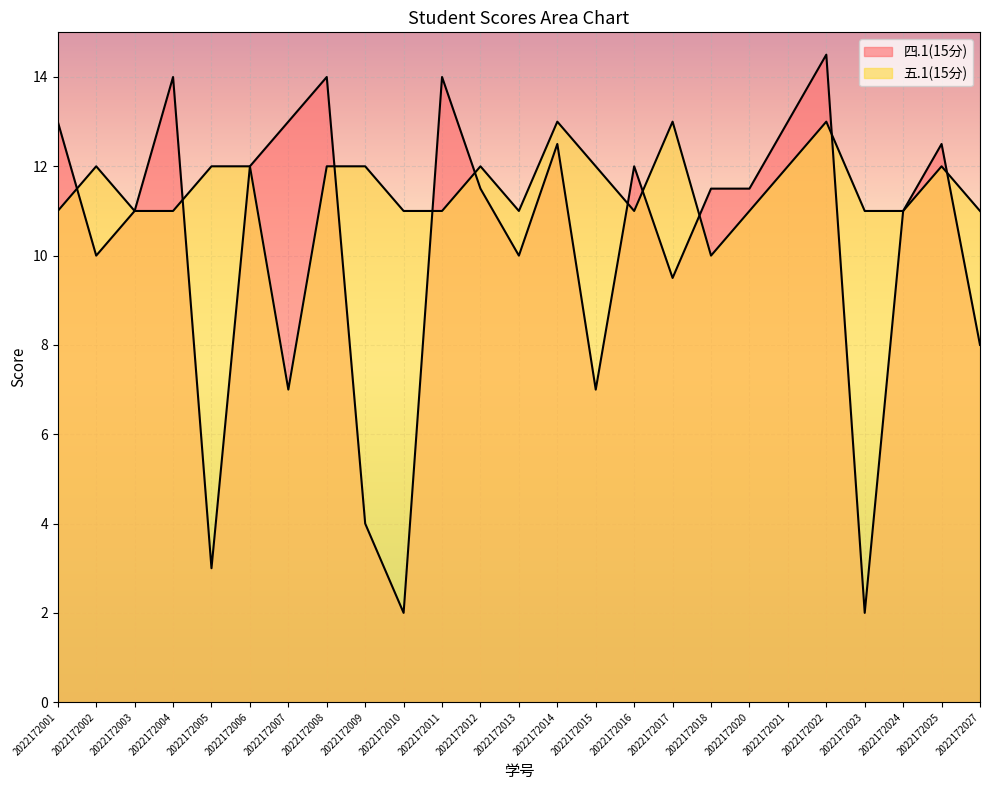

Is the value of 四.1(15分) at 2022172001 greater than the value of 五.1(15分) at 2022172018?

Yes